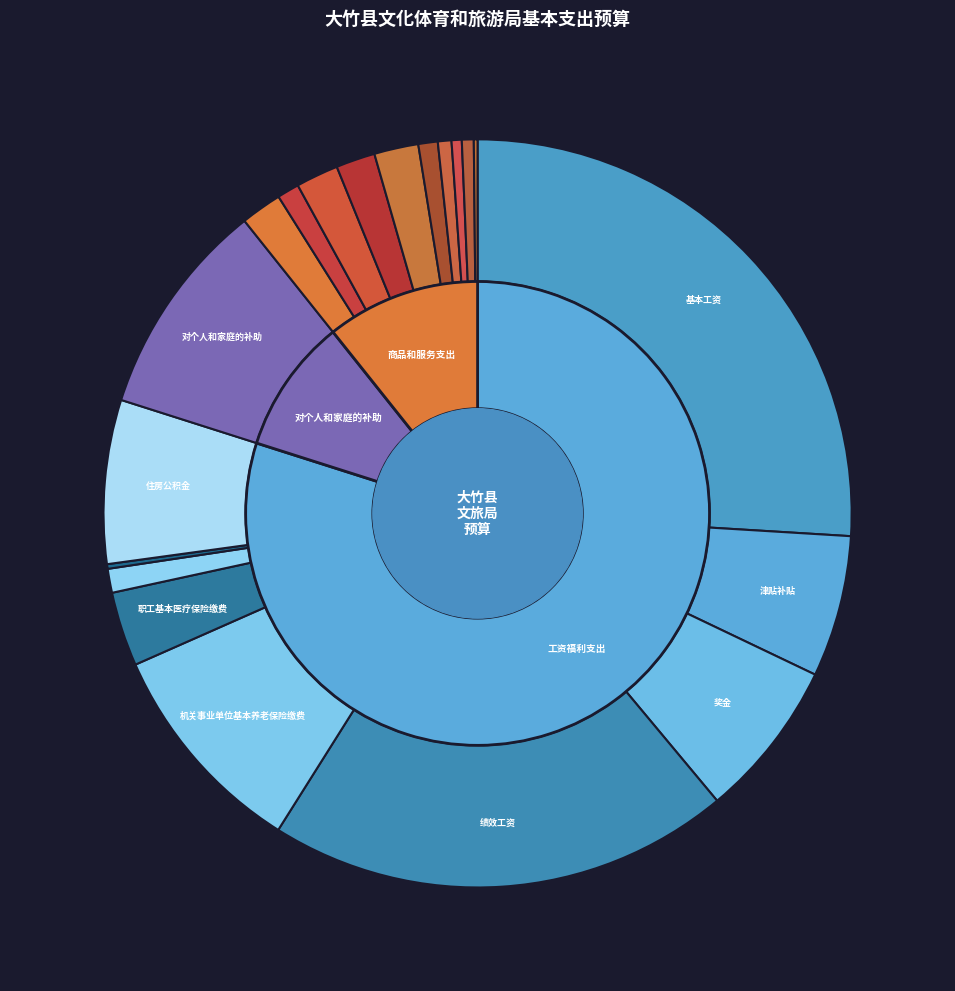

Is it true that 福利费 is 2% of the pie?

True